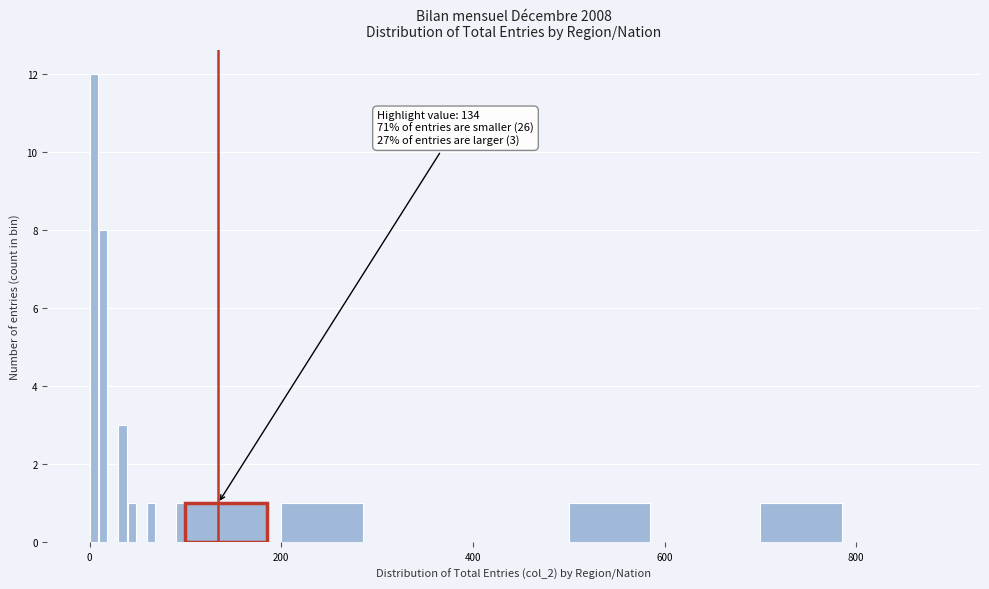

Around what value on the x-axis is the tallest bar? Give the approximate position of its centre, as read against the axis.

0